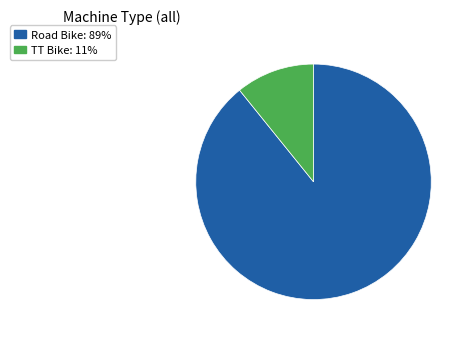

True or false: TT Bike: 11% accounts for 11% of the total.

True